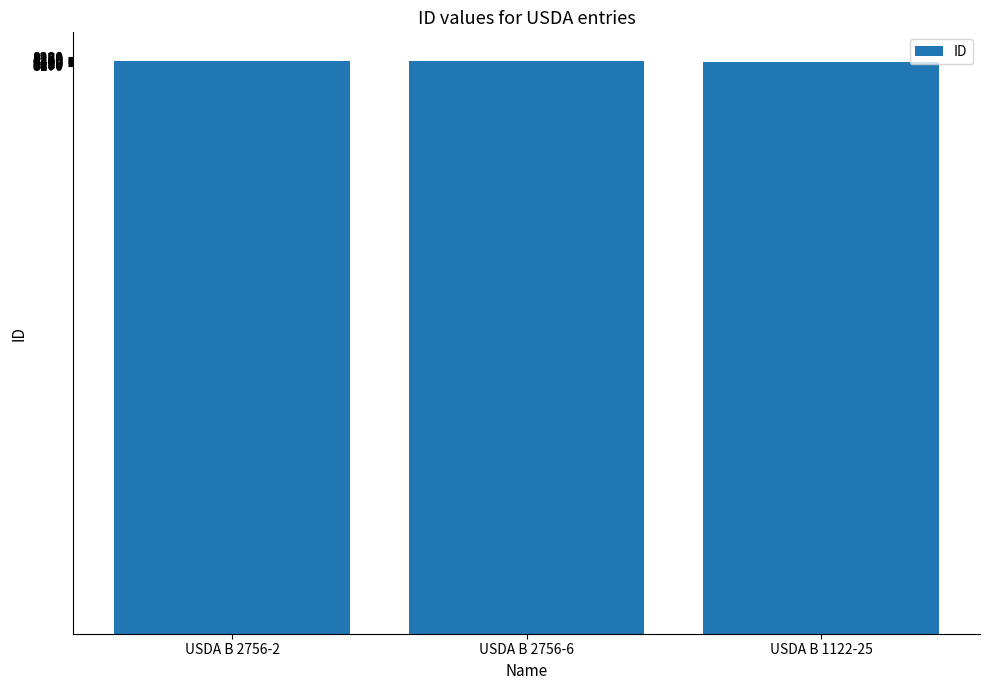

Is it true that the value at USDA B 2756-6 is 8236?

True